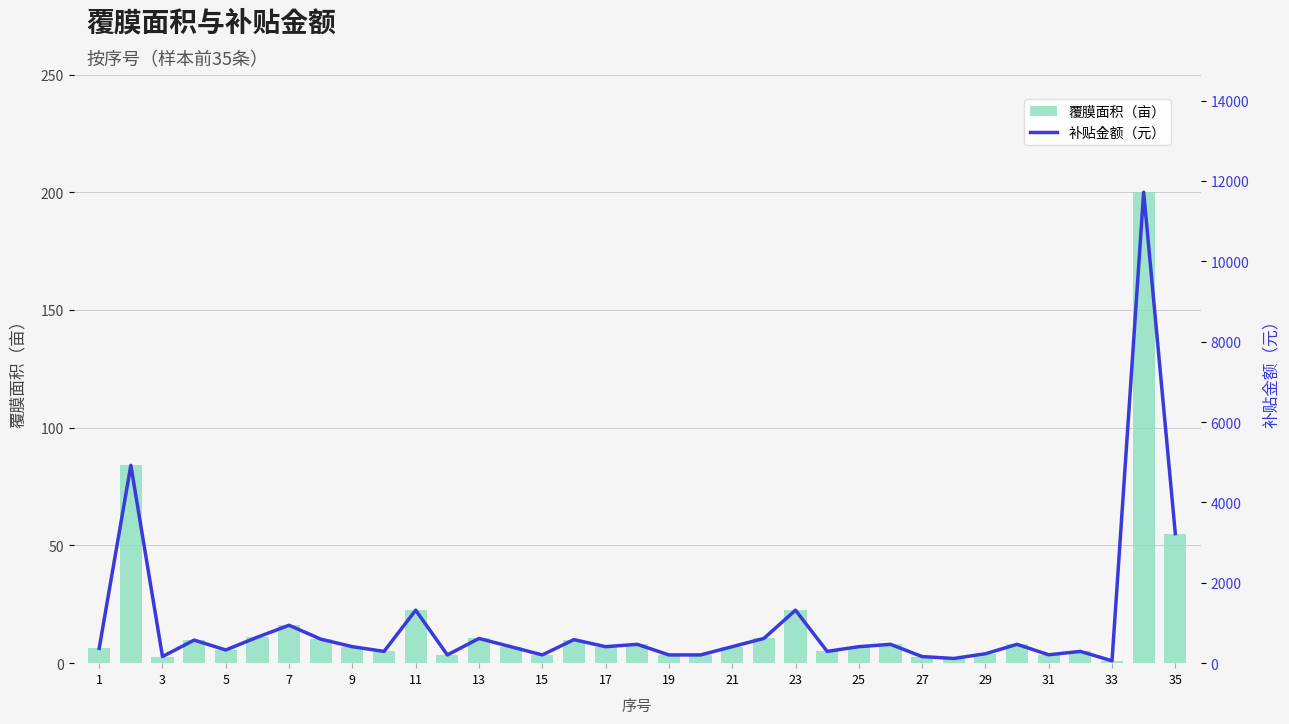

True or false: 覆膜面积（亩） has a value of 7.0 at 21.

True